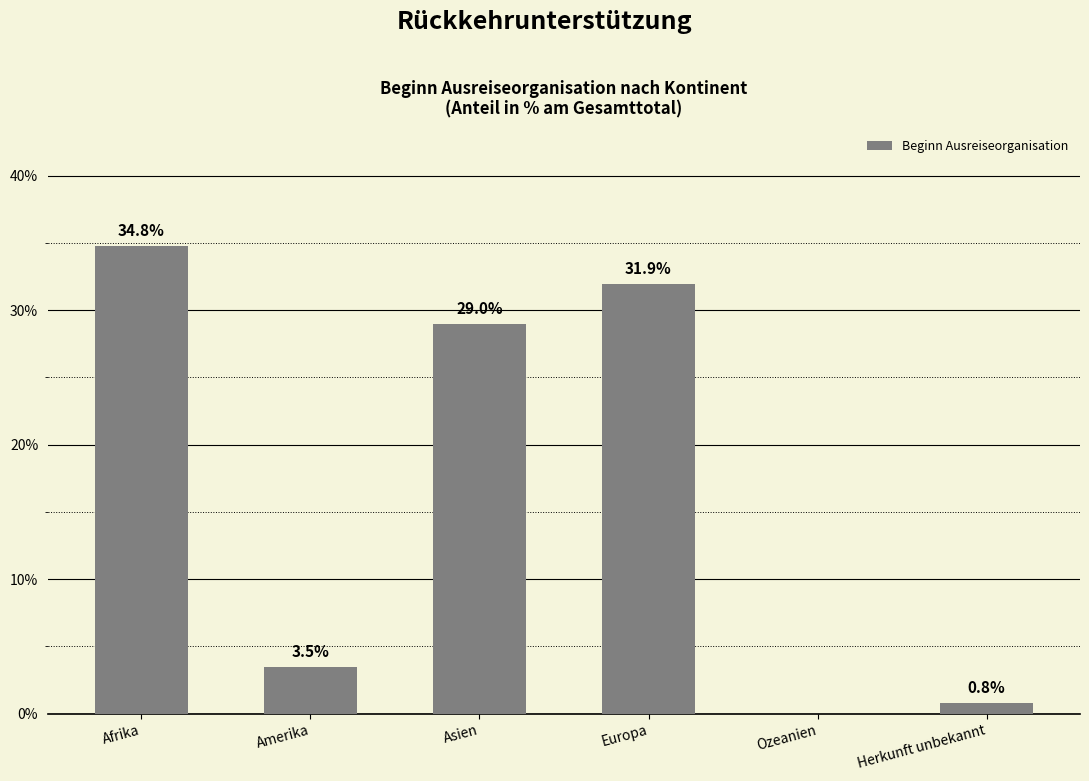

How many values are above zero?

5